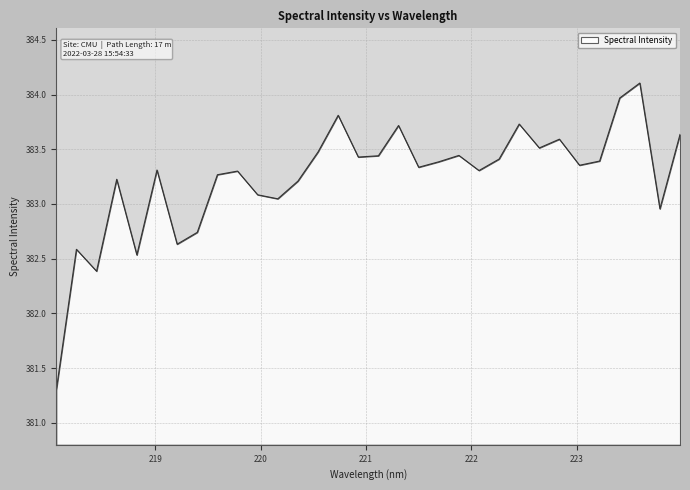

What is the difference between the maximum and minimum values?

2.8